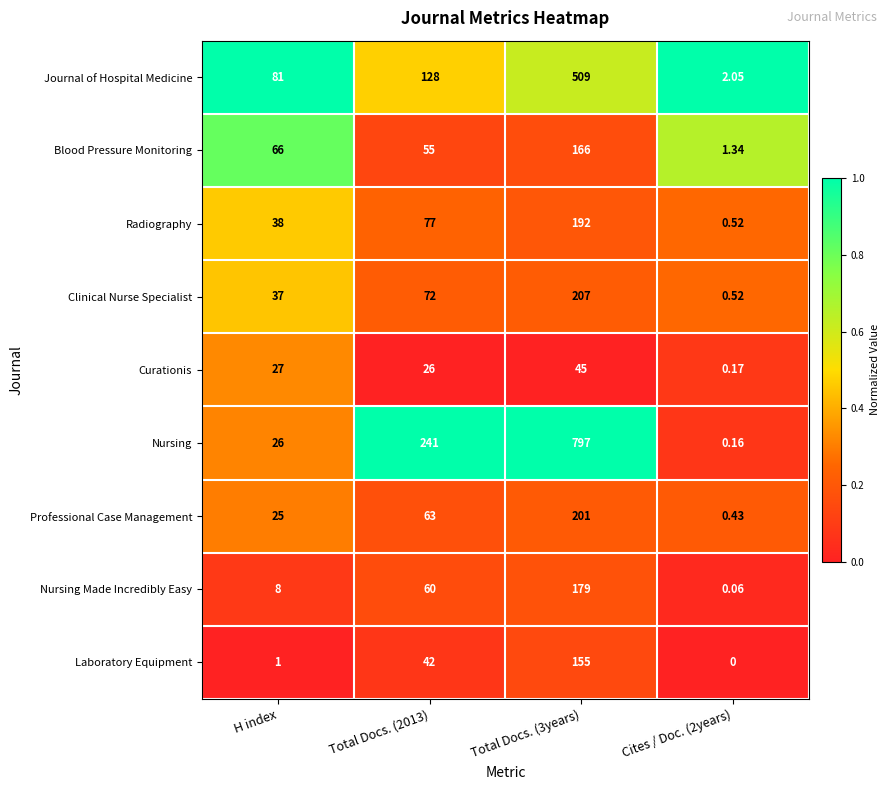

Which series has the largest total across all categories?

Nursing